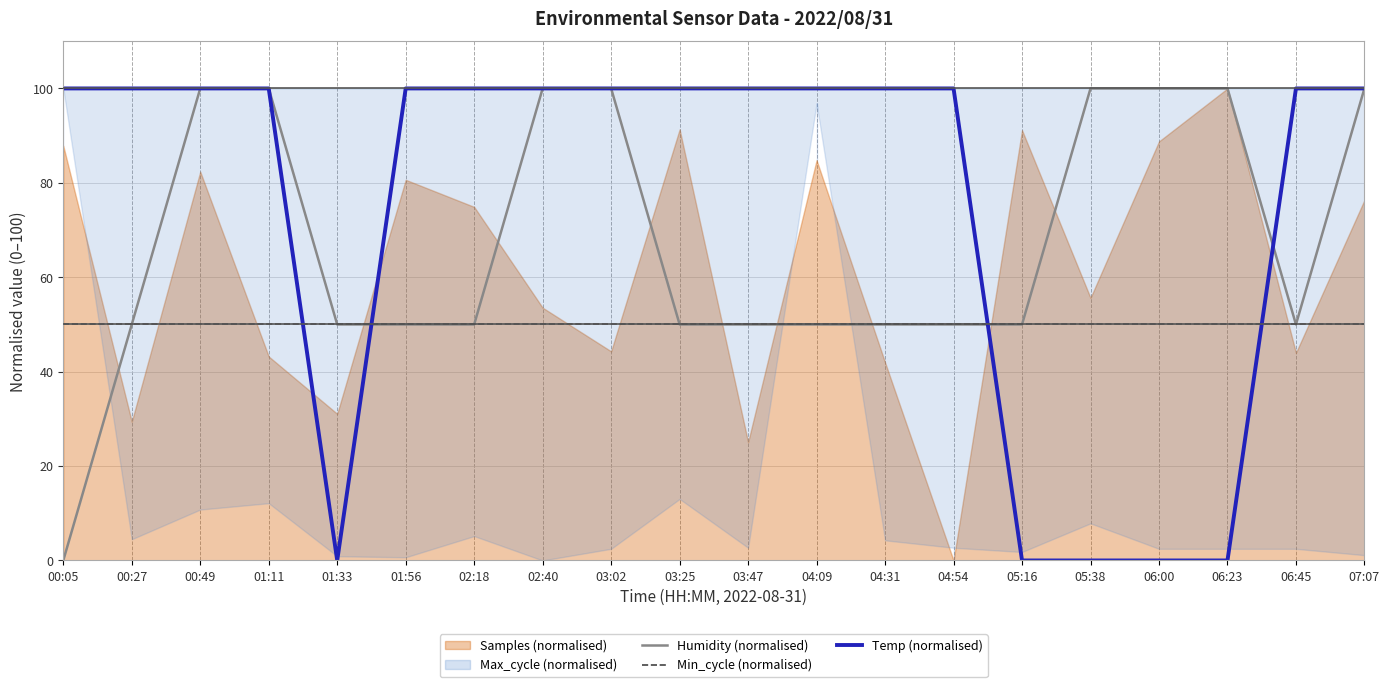

True or false: Temp (normalised) and Min_cycle (normalised) cross at least once.

True